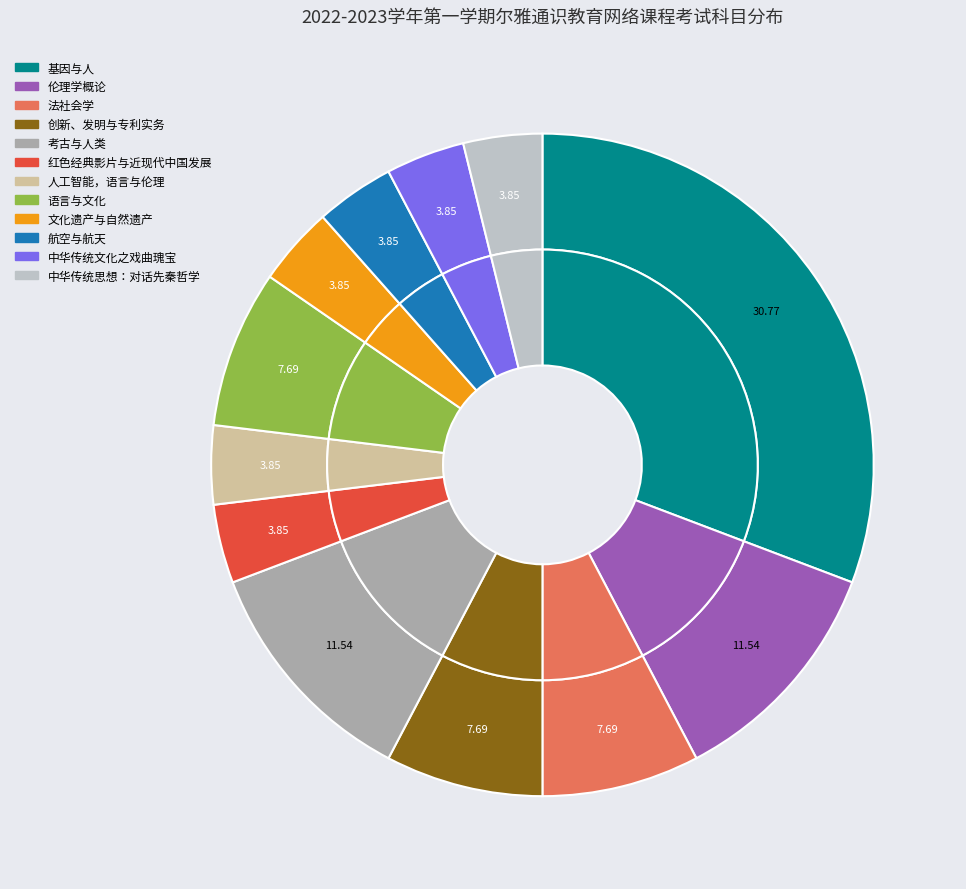

How many segments does this pie chart have?

12